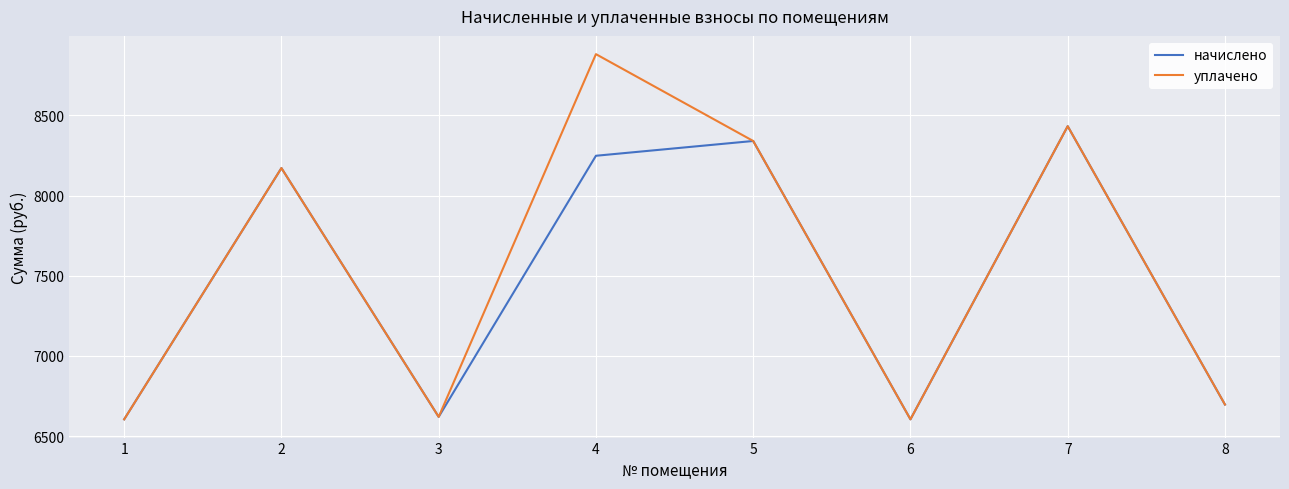

At how many categories does at least one series exceed 7119?

4